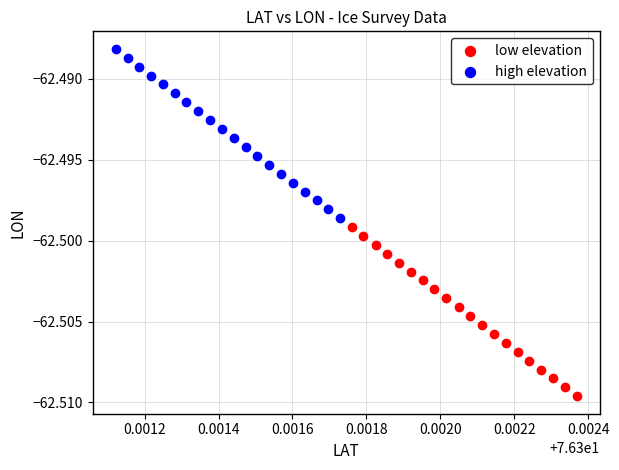

Which series contains the highest Y value?

high elevation